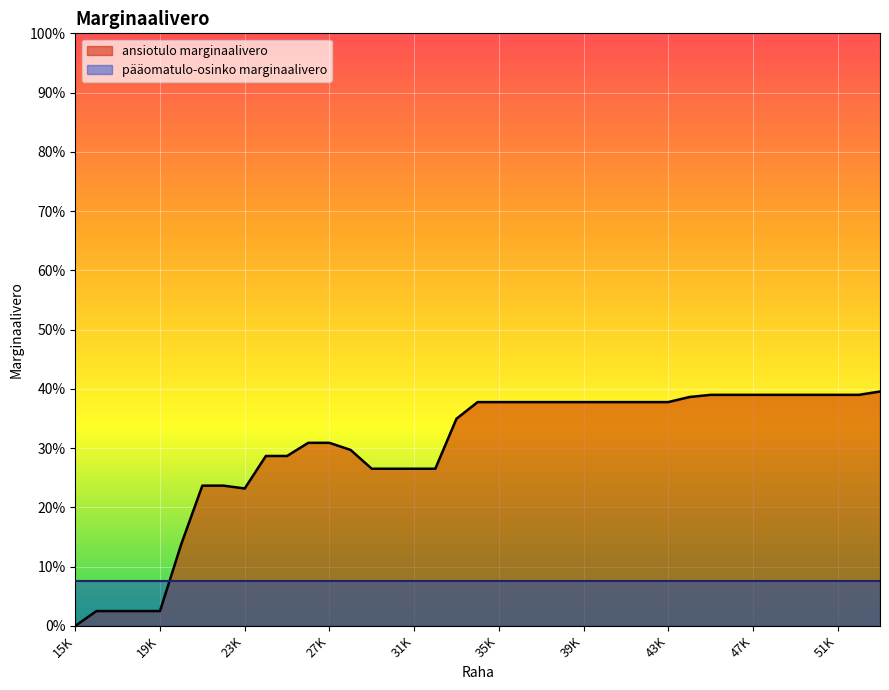

How many points are lower than both their immediate neighbors (excluding endpoints)?

1